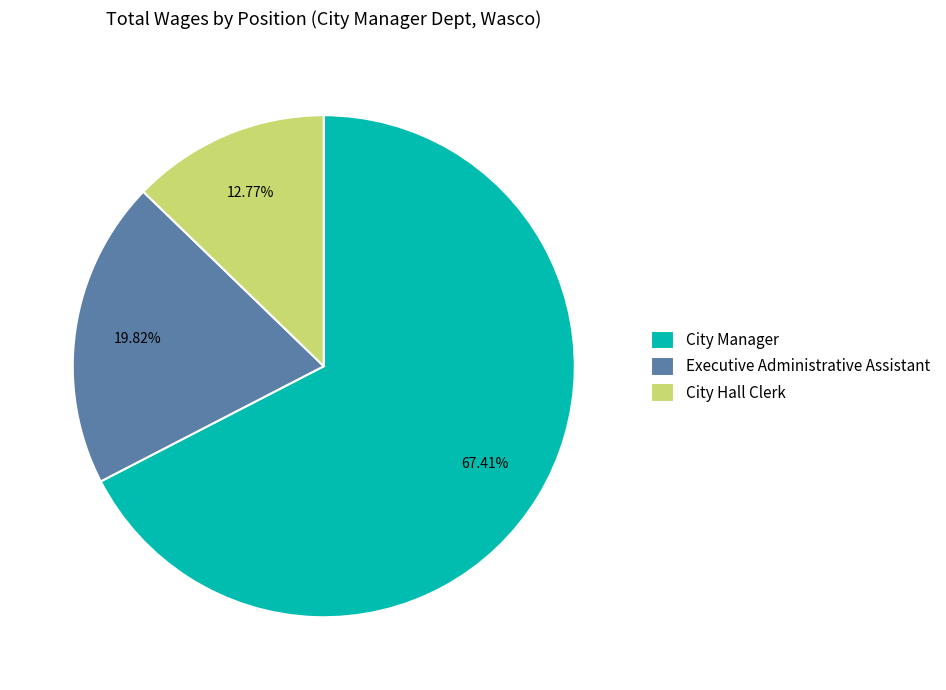

To the nearest percent, what portion does Executive Administrative Assistant represent?

20%